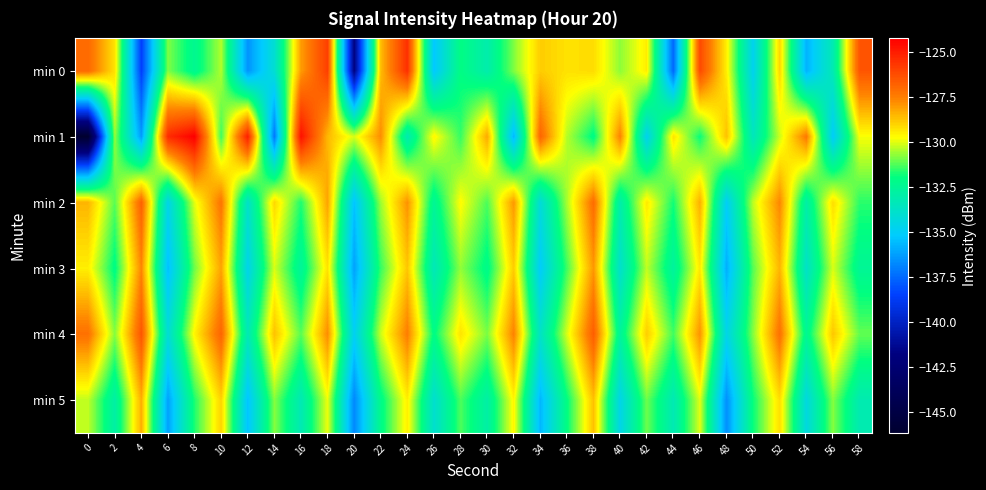

Which series has the widest spread of values?

min 1